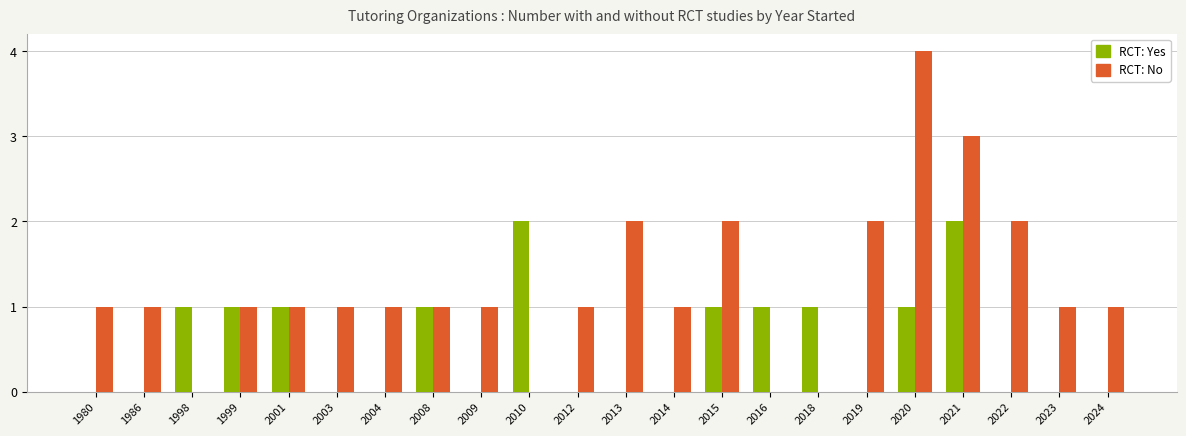

Which series has the largest total across all categories?

RCT: No